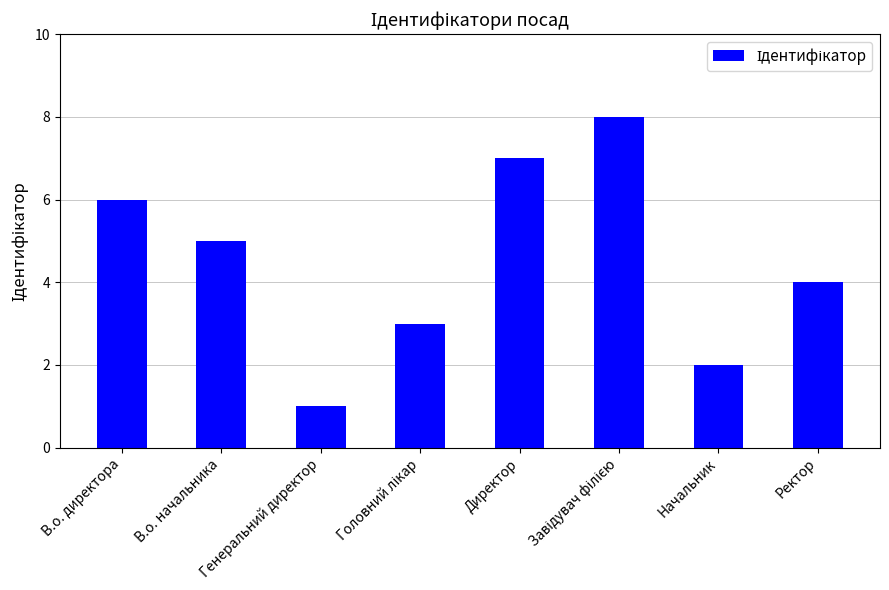

What is the value of the 1st bar from the left?

6